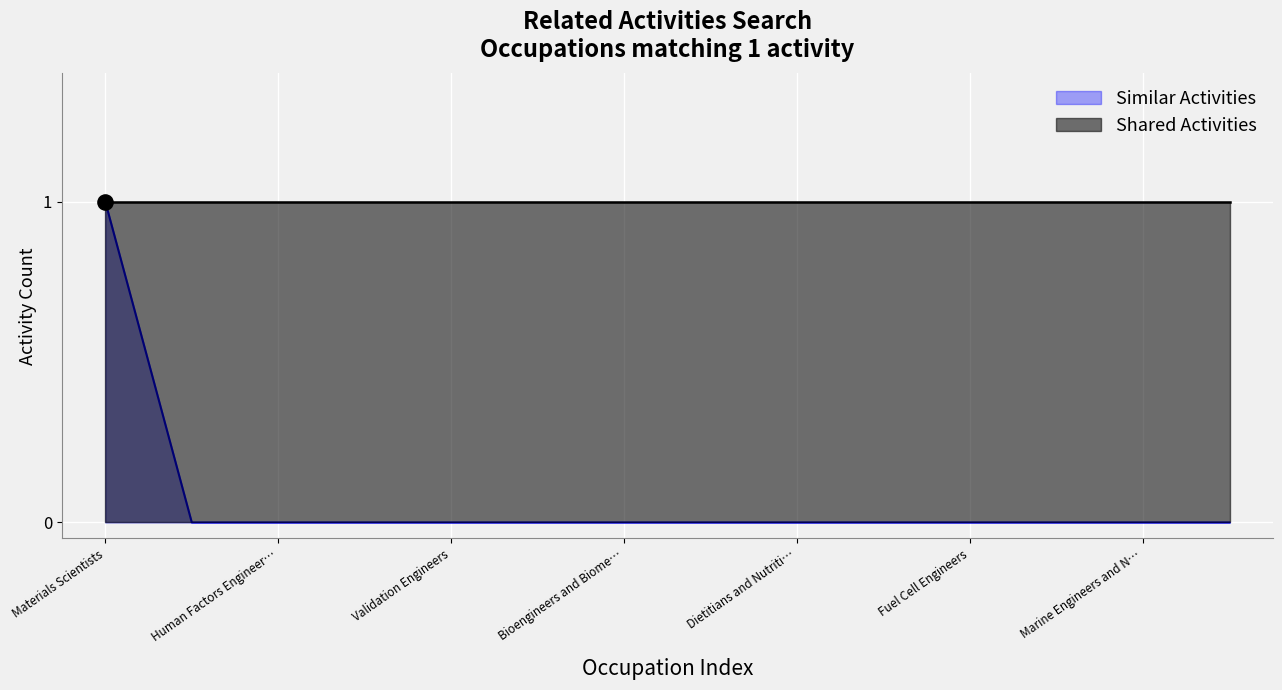

Between Electrical Engineers and Validation Engineers, which is larger?

Electrical Engineers